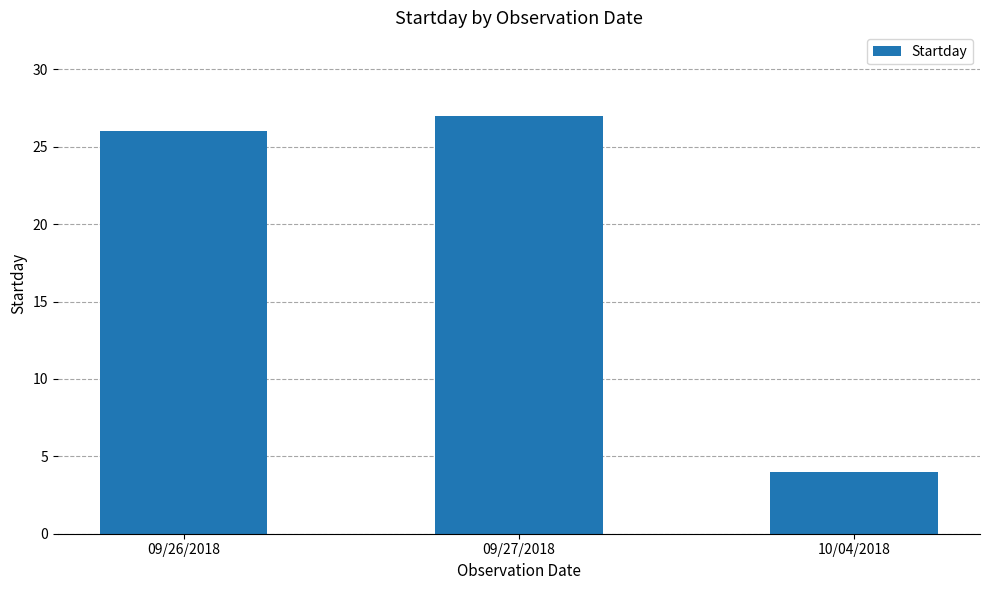

What is the ratio of the value at 09/26/2018 to the value at 09/27/2018?

1.0